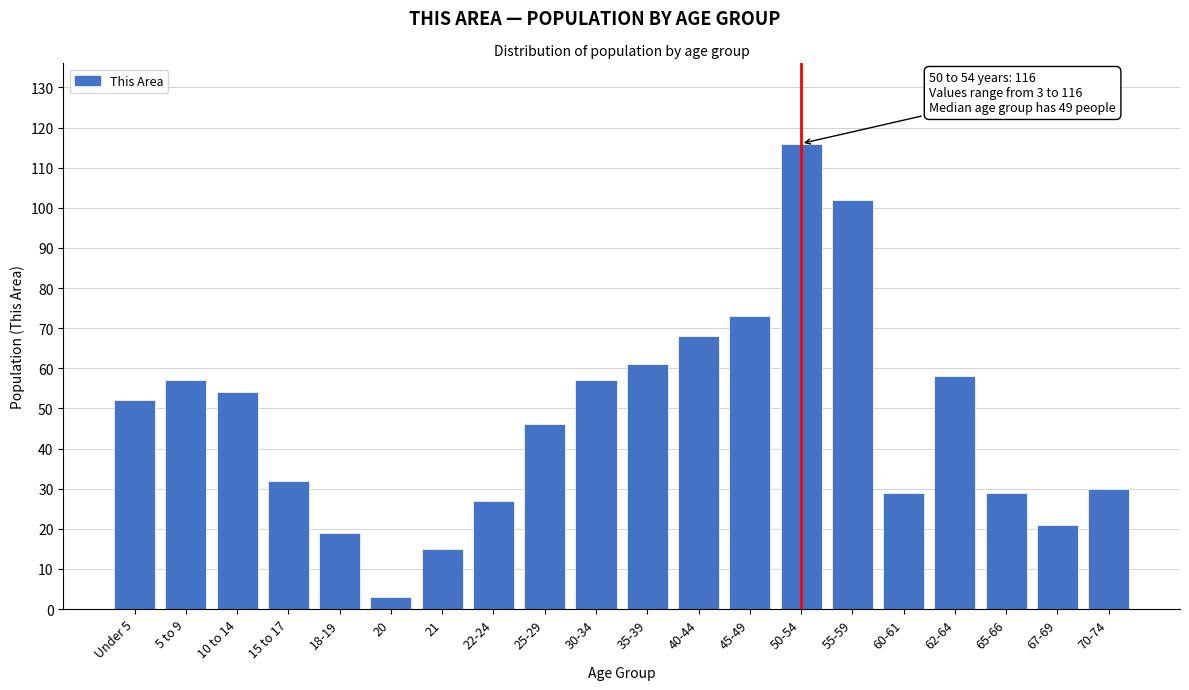

Reading left to right, list all the values displayed in this chart.

Under 5=52	5 to 9=57	10 to 14=54	15 to 17=32	18-19=19	20=3	21=15	22-24=27	25-29=46	30-34=57	35-39=61	40-44=68	45-49=73	50-54=116	55-59=102	60-61=29	62-64=58	65-66=29	67-69=21	70-74=30